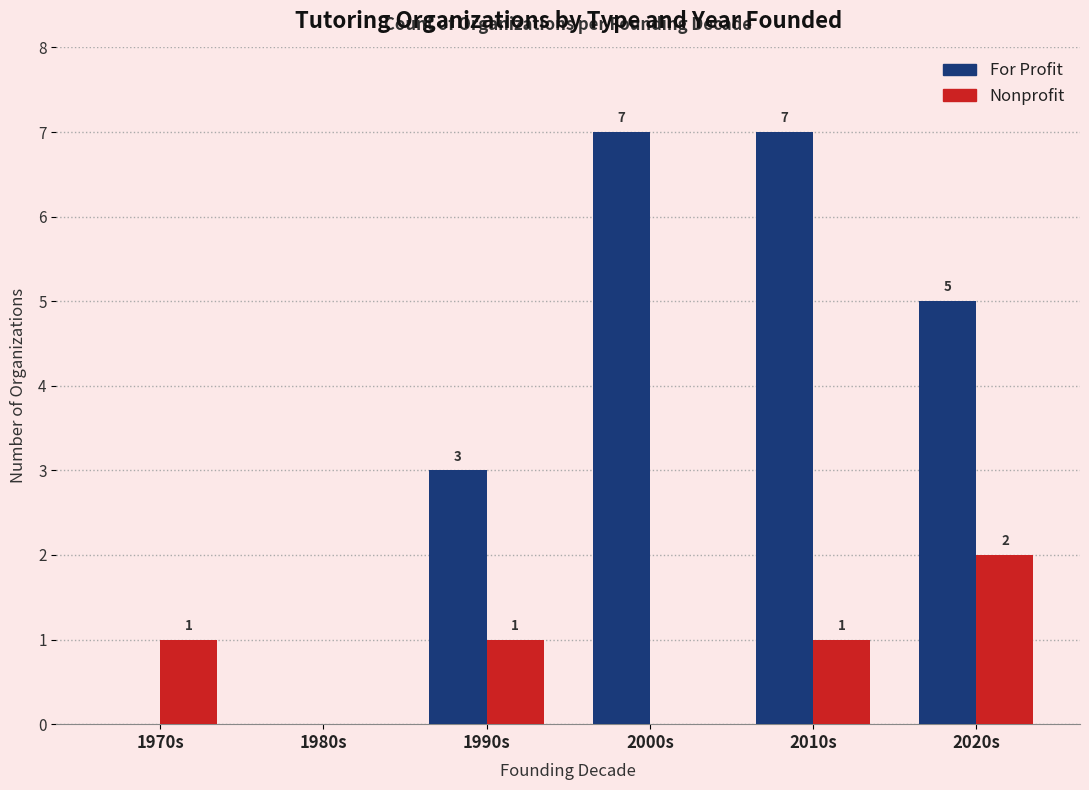

Reading right to left, extract all data points from this chart.

For Profit: 5	7	7	3	0	0
Nonprofit: 2	1	0	1	0	1